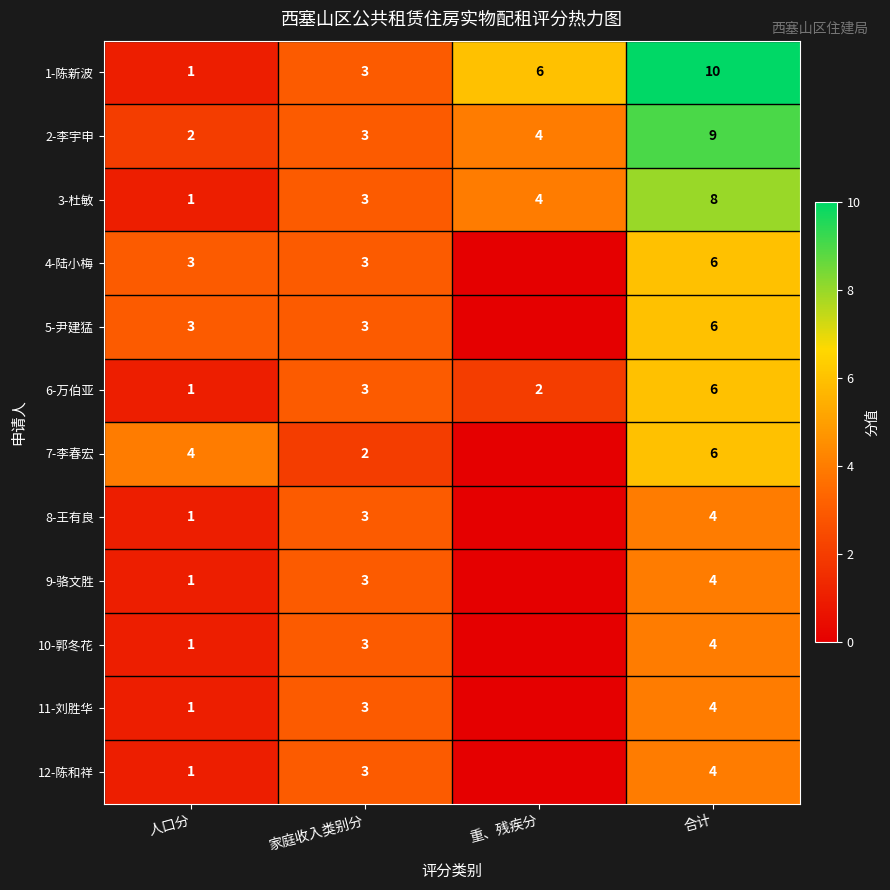

Count the 6-万伯亚 values in the range 2 to 6.

3